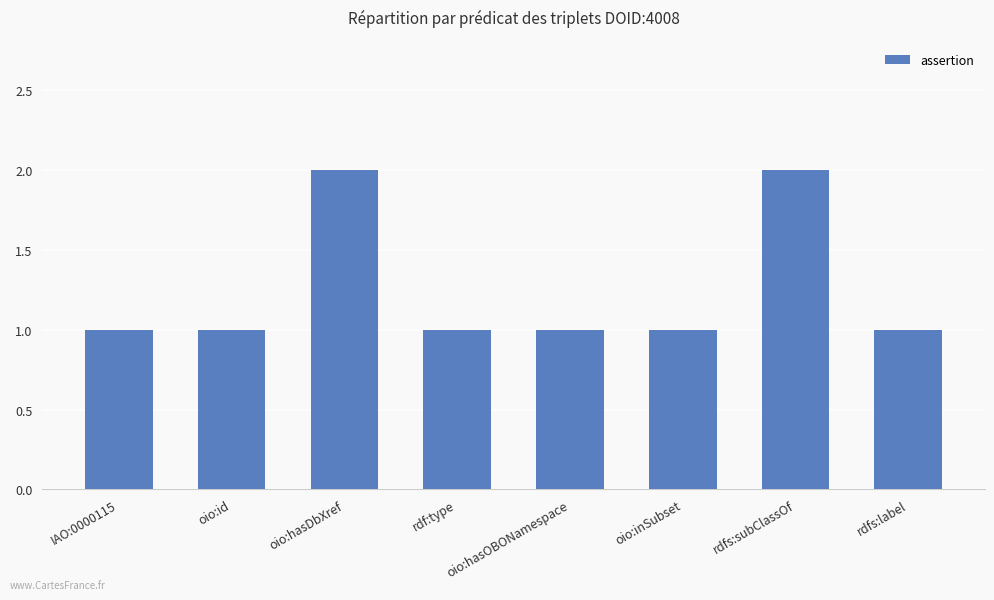

Reading left to right, transcribe all the data shown in this chart.

IAO:0000115=1	oio:id=1	oio:hasDbXref=2	rdf:type=1	oio:hasOBONamespace=1	oio:inSubset=1	rdfs:subClassOf=2	rdfs:label=1